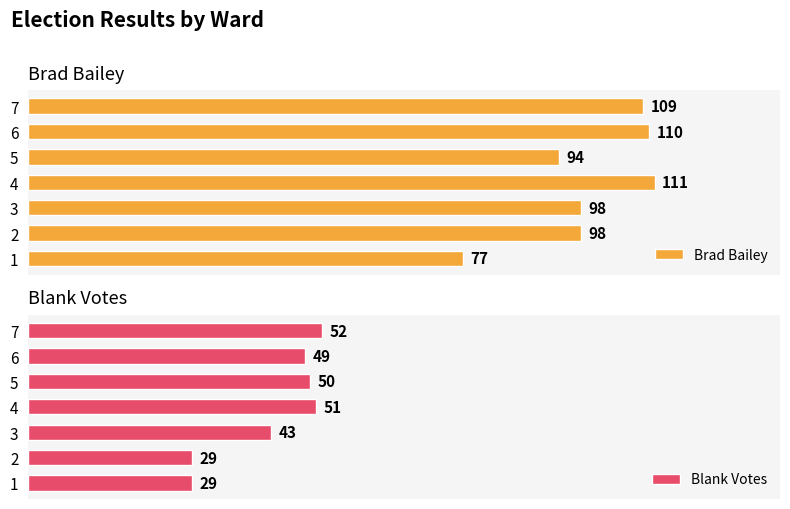

What is the sum of all Blank Votes values?

303